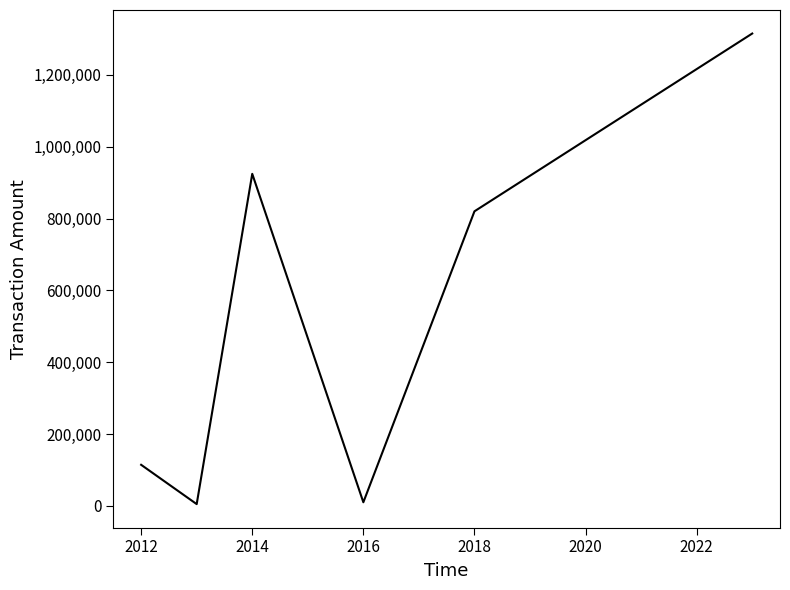

How many interior local peaks (higher than both neighbors) does the data have?

1